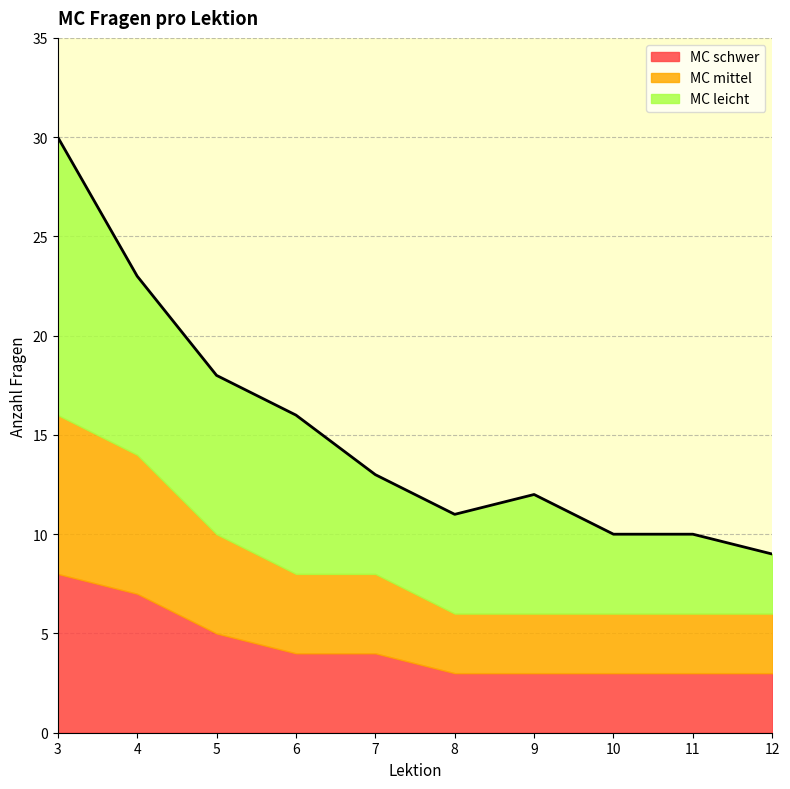

What is the difference between the highest and lowest values at 5?

3